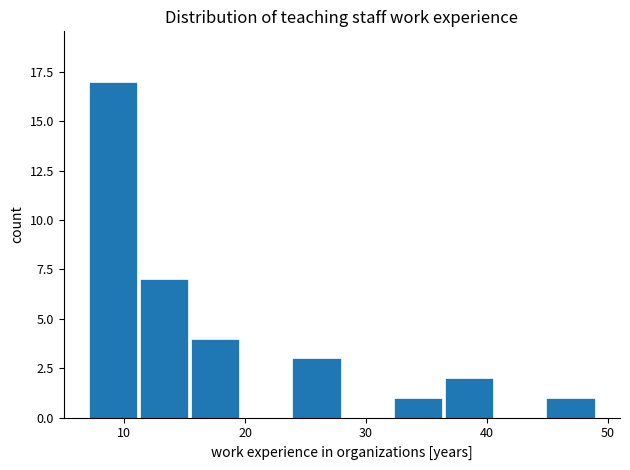

Which range on the x-axis has the tallest bar?

7.0 to 11.2